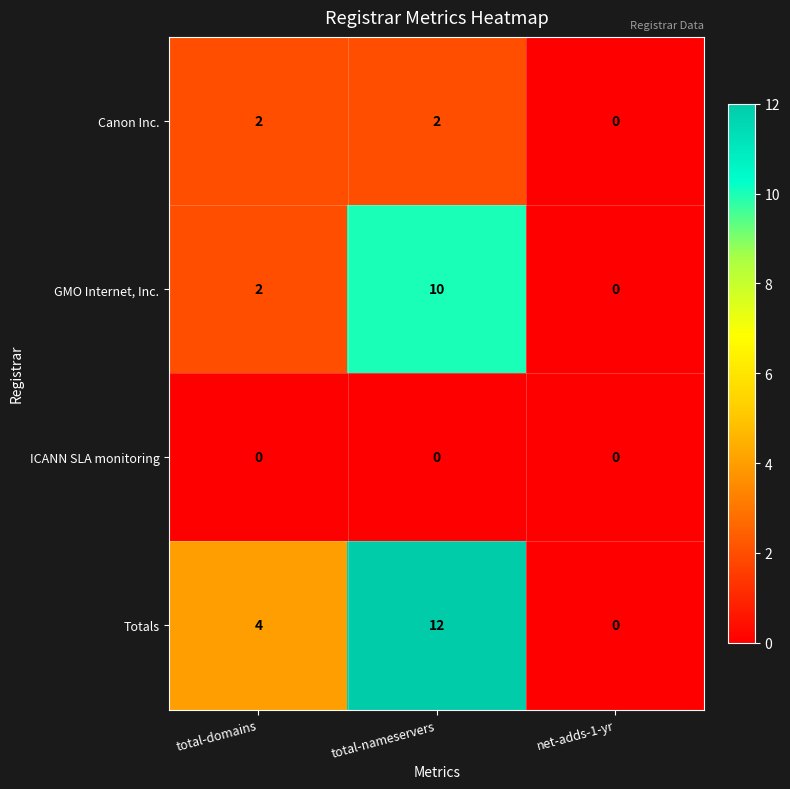

List the series in order of their overall mean, highest first.

Totals, GMO Internet, Inc., Canon Inc., ICANN SLA monitoring